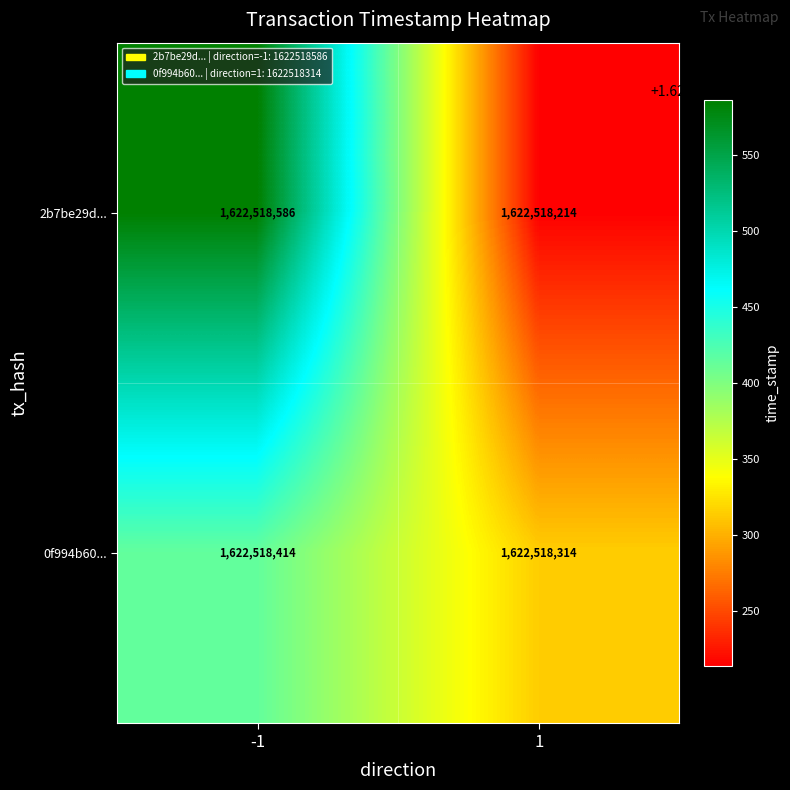

Which series has the largest range (max minus min)?

2b7be29d6e4ac437f097c5f7974a1ddc46d6a8e